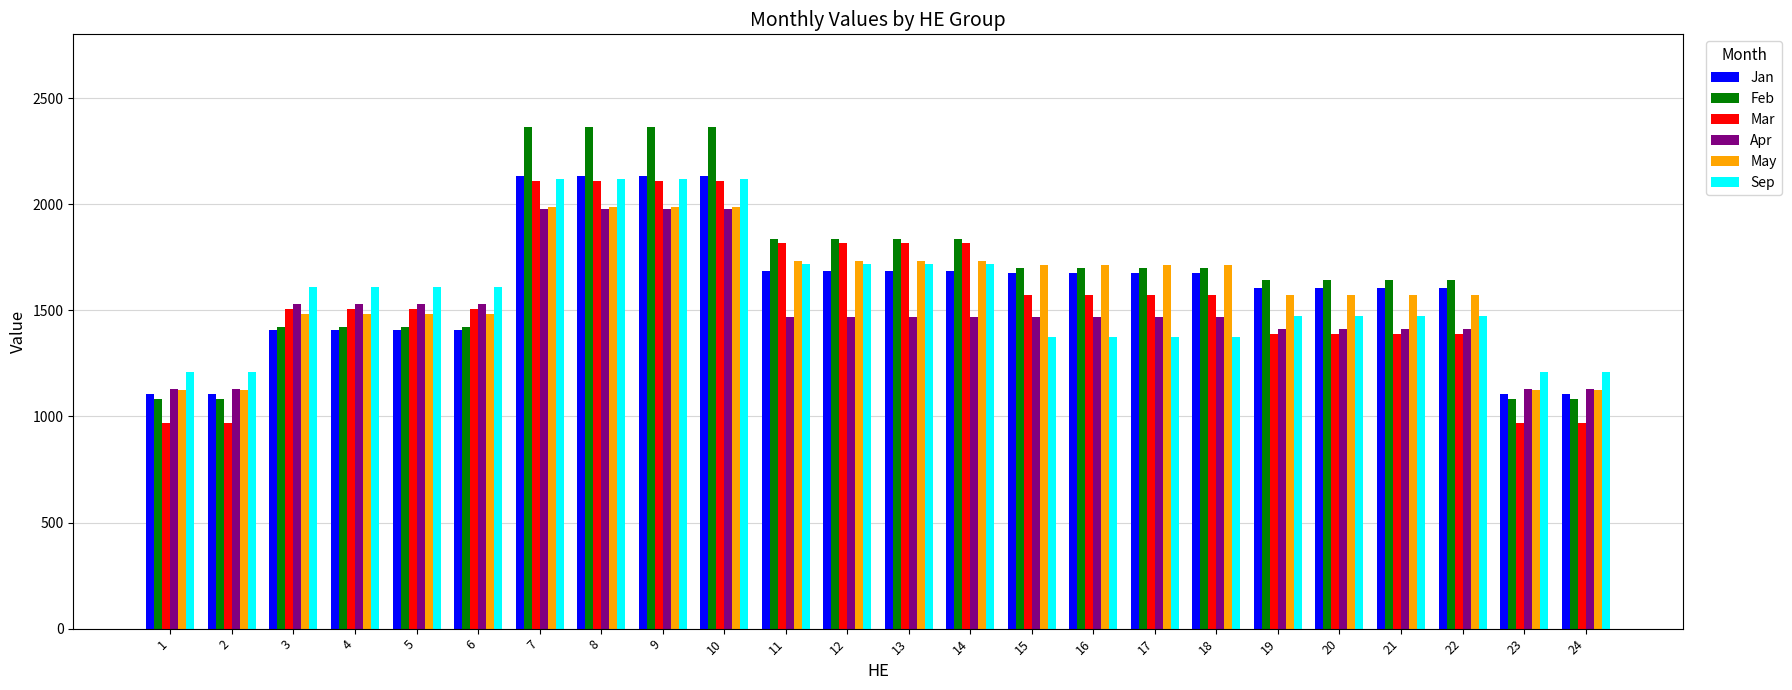

How many groups of bars are there?

24